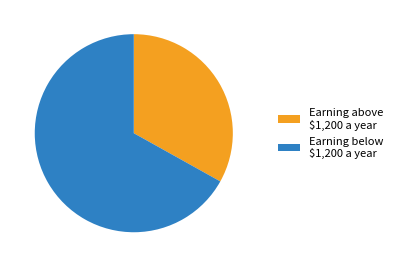

Is it true that Earning below $1,200 a year is 67% of the pie?

True